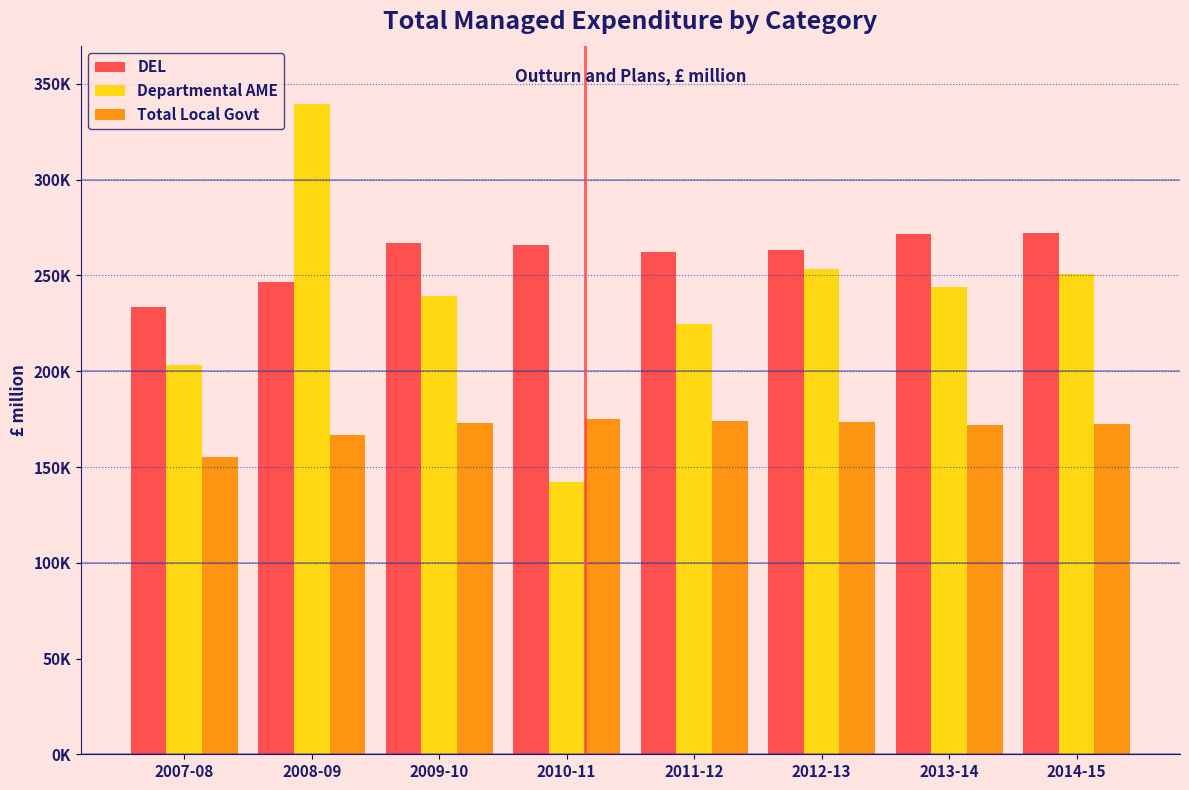

Are the bars grouped side by side (vs. stacked)?

Yes